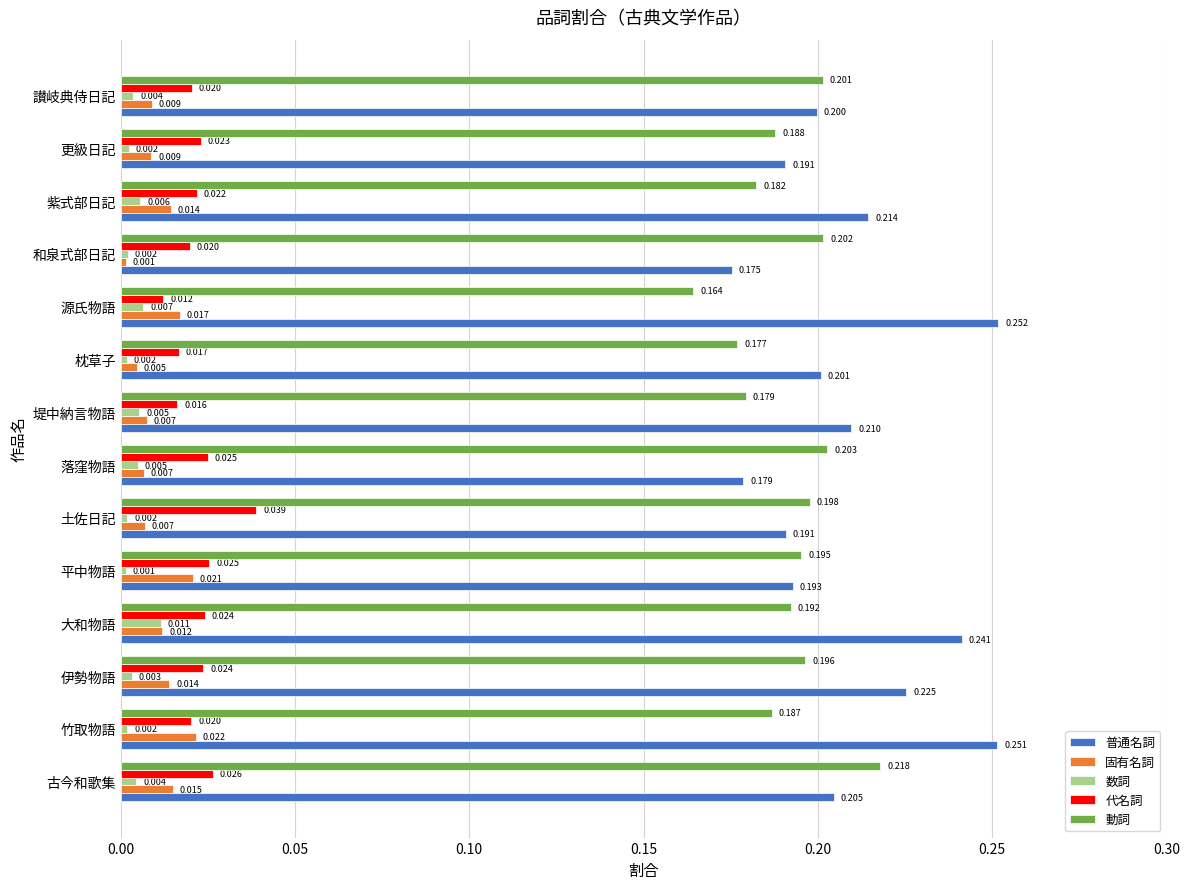

At which category is the sum across all series the highest?

竹取物語